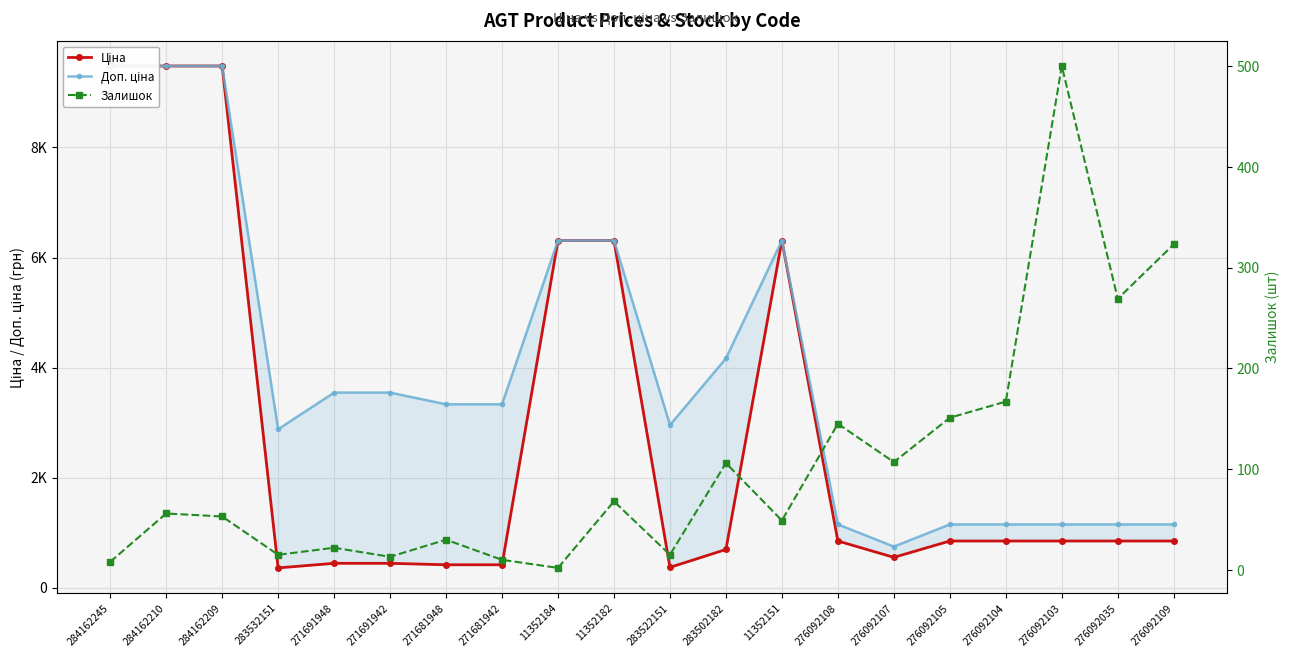

What is the difference between the maximum and minimum values in the Доп. ціна series?

8733.1